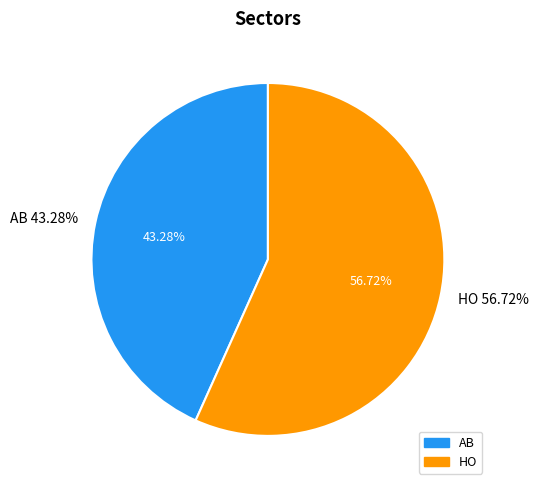

To the nearest percent, what is the combined percentage of AB and HO?

100%